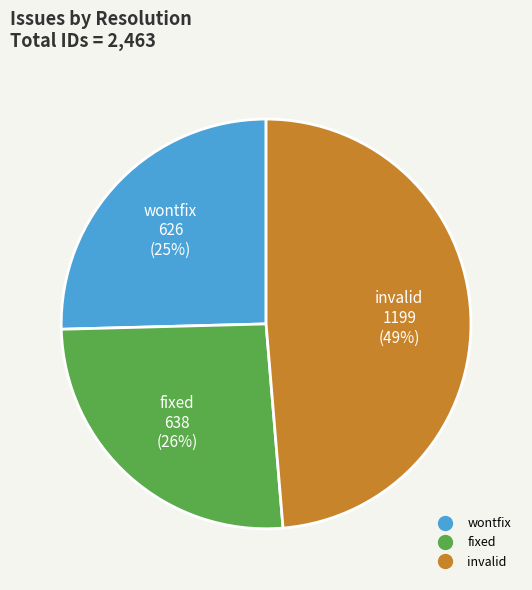

Does any single category account for the majority?

No